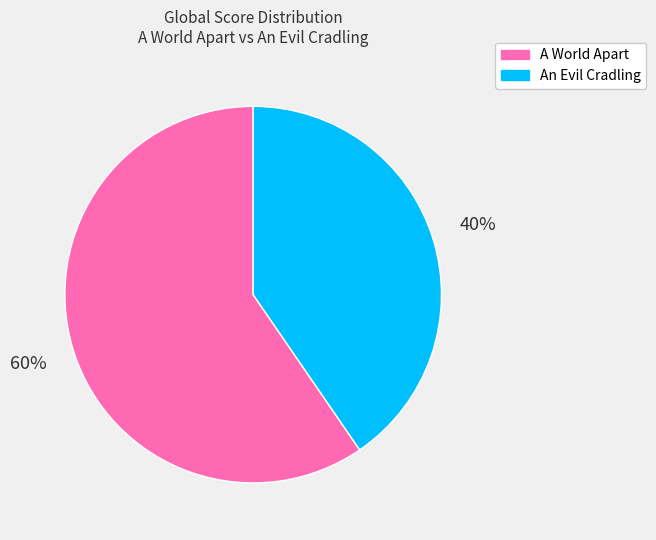

Which category has the biggest portion of the pie?

A World Apart